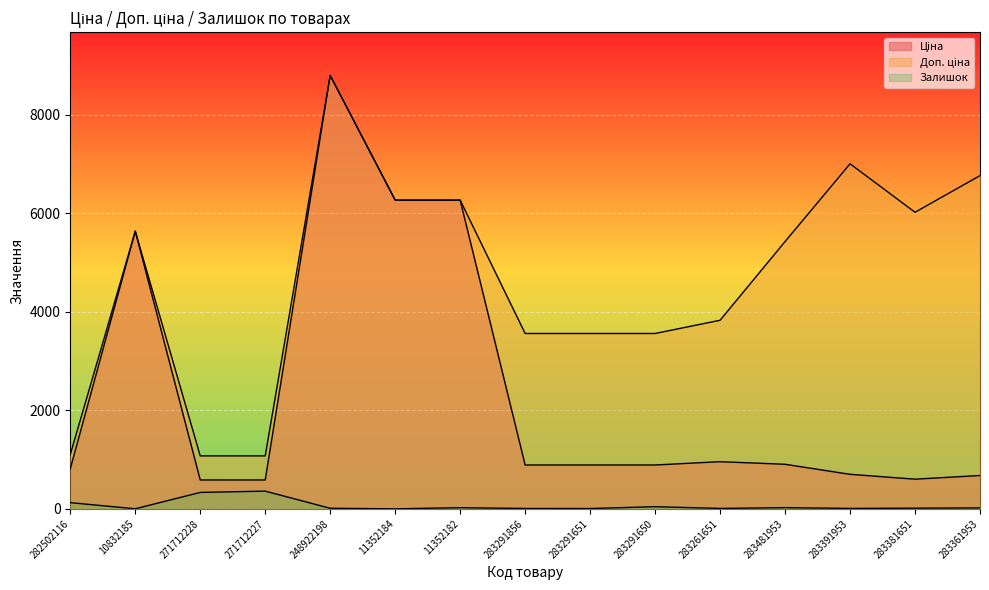

Between 283481953 and 283291650, which is larger?

283481953